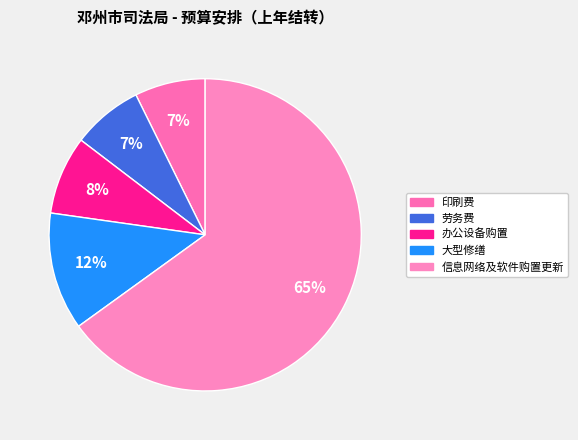

To the nearest percent, what is the average slice percentage?

20%